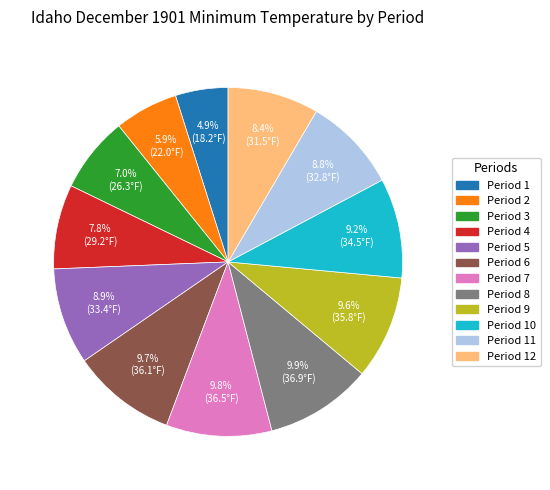

What percentage is the Period 12 slice, to the nearest percent?

8%